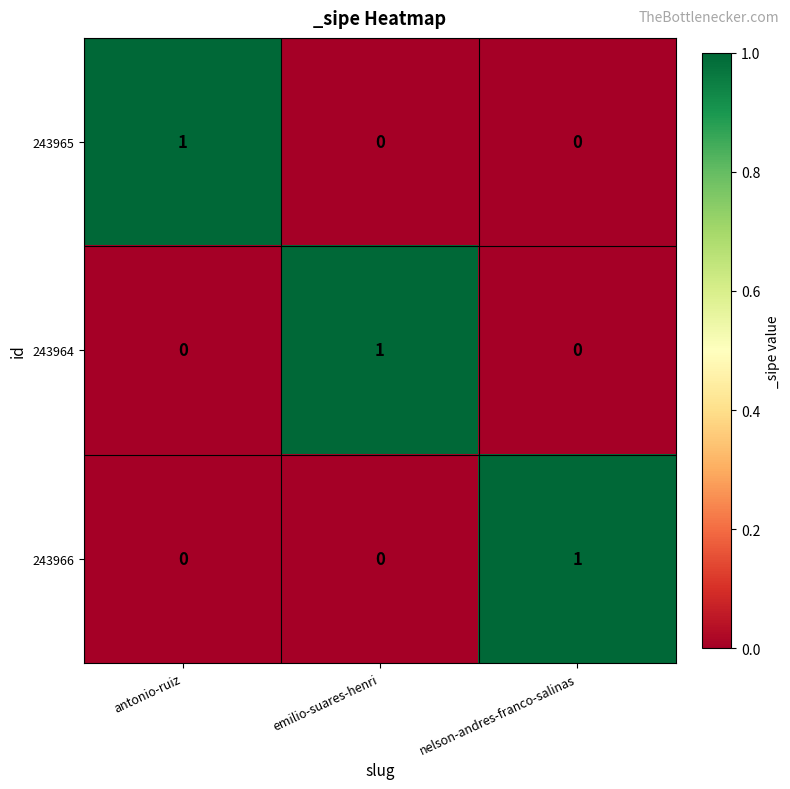

Count the number of categories in the chart.

3